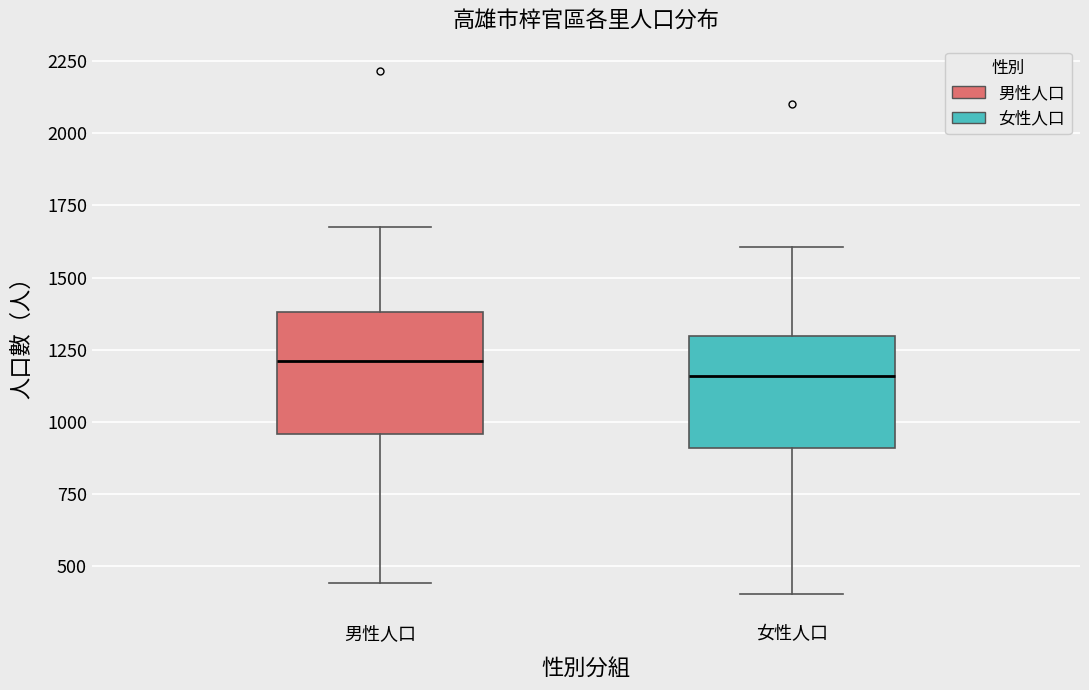

Reading left to right, read every box against the y-axis: the position of its median line, the range the box covers, and the ends of its whiskers. The values are not printed on the chart, so give them approximately, as read against the axis.

男性人口: median 1200, box 950 to 1400, whiskers 450 to 1650
女性人口: median 1150, box 900 to 1300, whiskers 400 to 1600